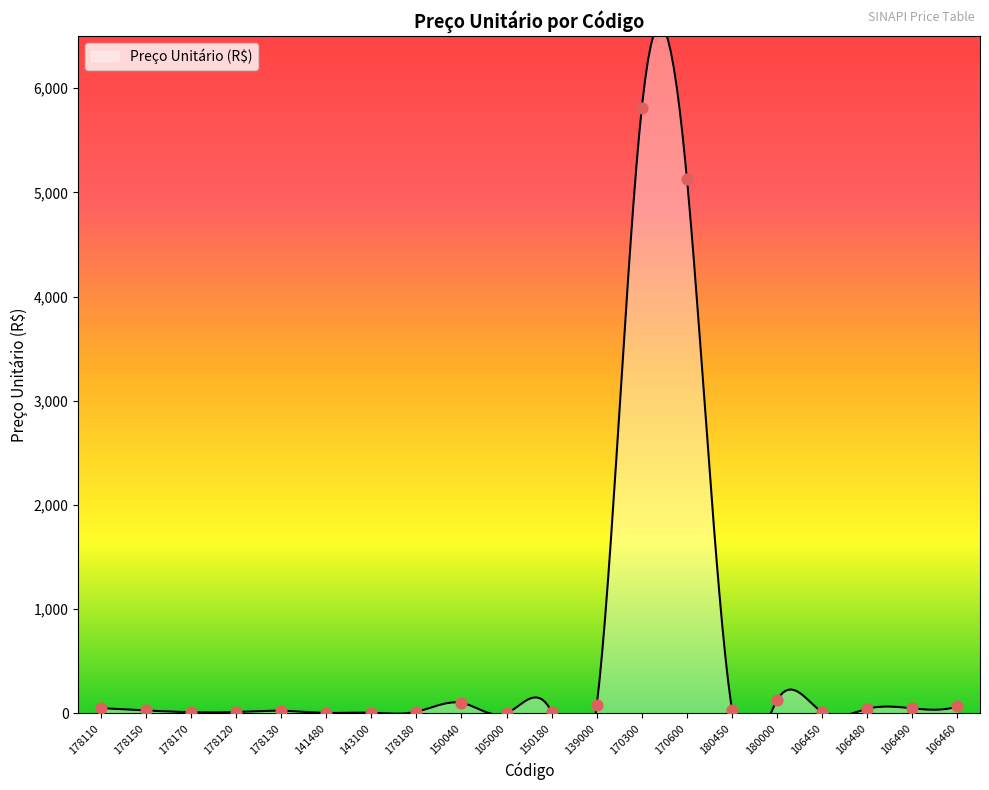

Which has a higher value, 106450 or 178180?

178180